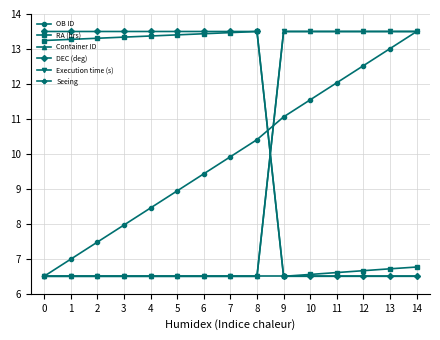

In RA (hrs), how many points are lower than both neighbors (excluding endpoints)?

1